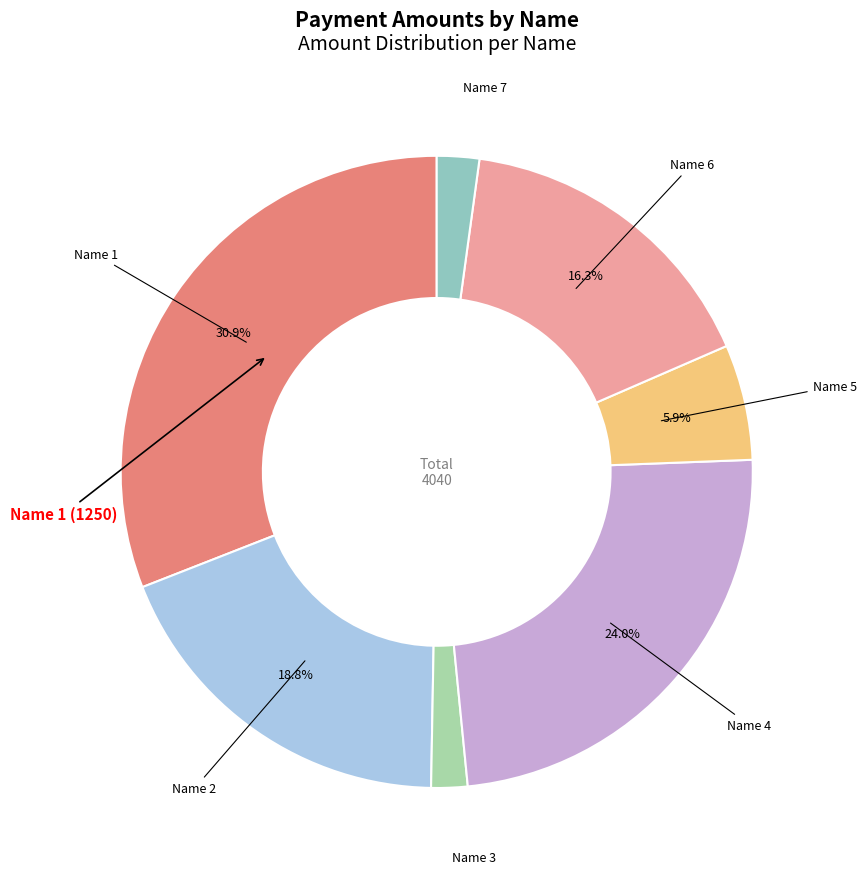

To the nearest percent, what is the average slice percentage?

14%